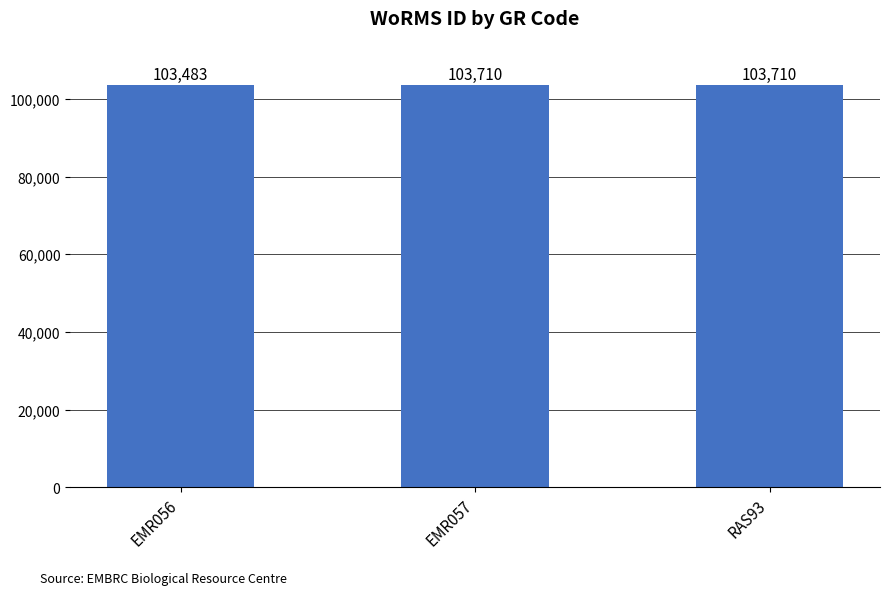

Are the bars grouped side by side (vs. stacked)?

No